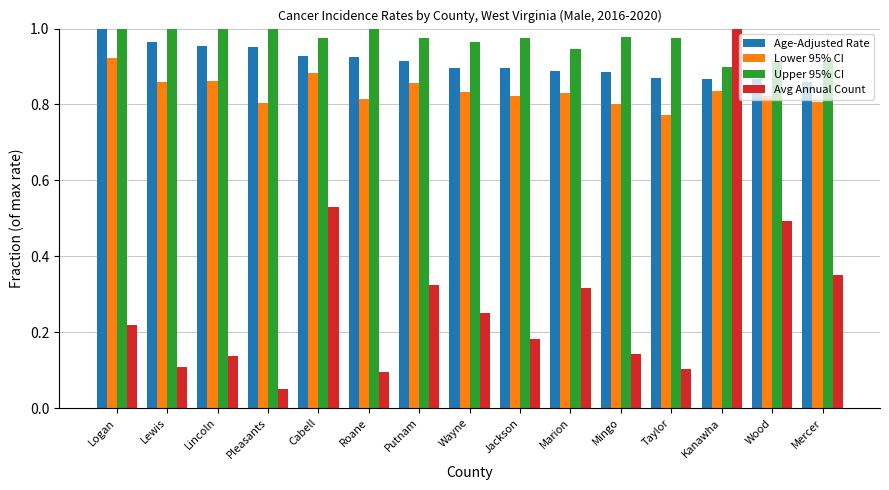

The value of Upper 95% CI at Cabell is 1.0. True or false?

True